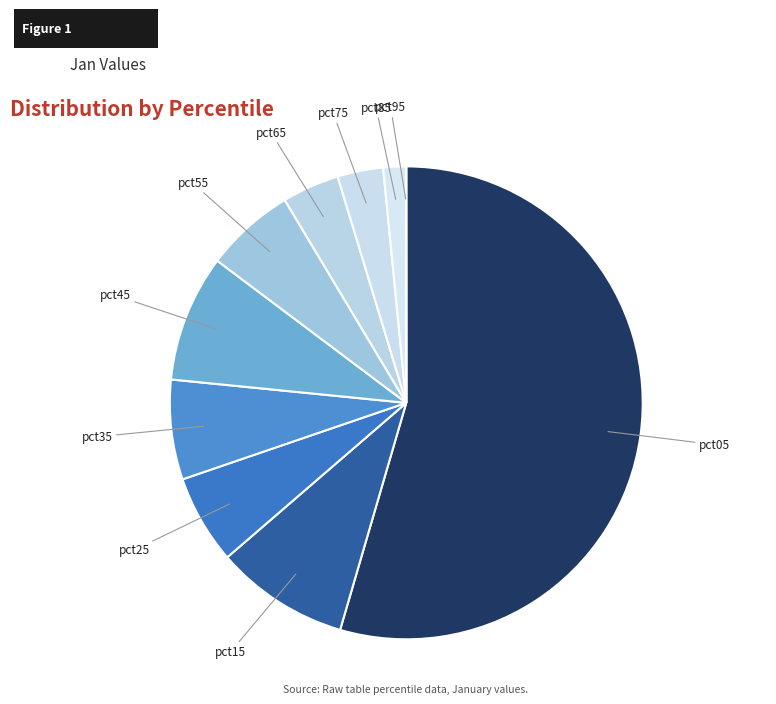

Which category has the biggest portion of the pie?

pct05